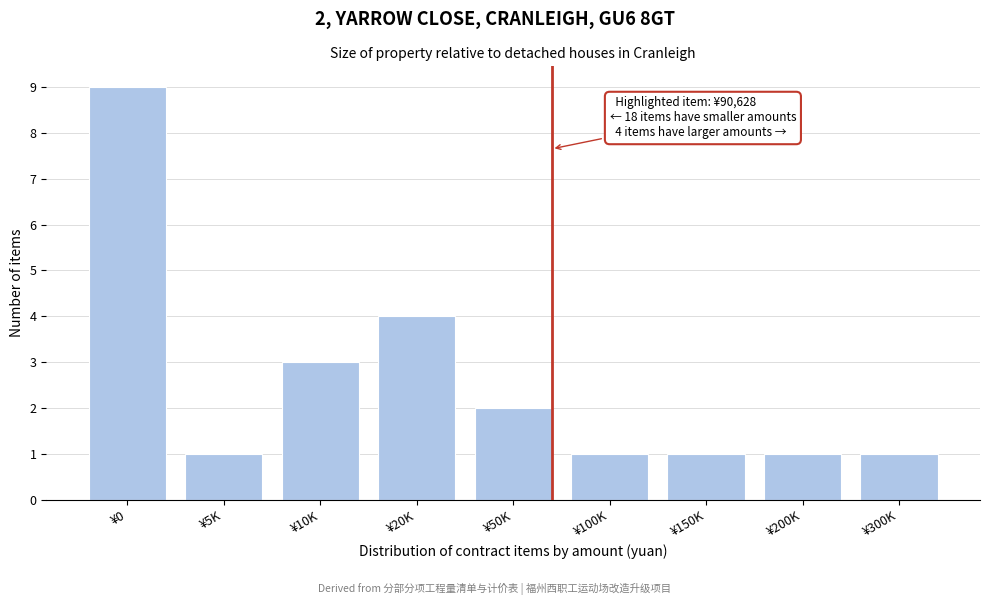

Reading left to right, transcribe all the data shown in this chart.

¥0=9	¥5K=1	¥10K=3	¥20K=4	¥50K=2	¥100K=1	¥150K=1	¥200K=1	¥300K=1